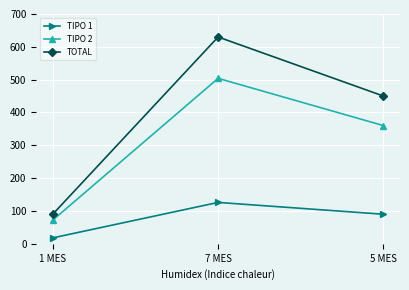

At which label is TIPO 2 closest to 288?

5 MES